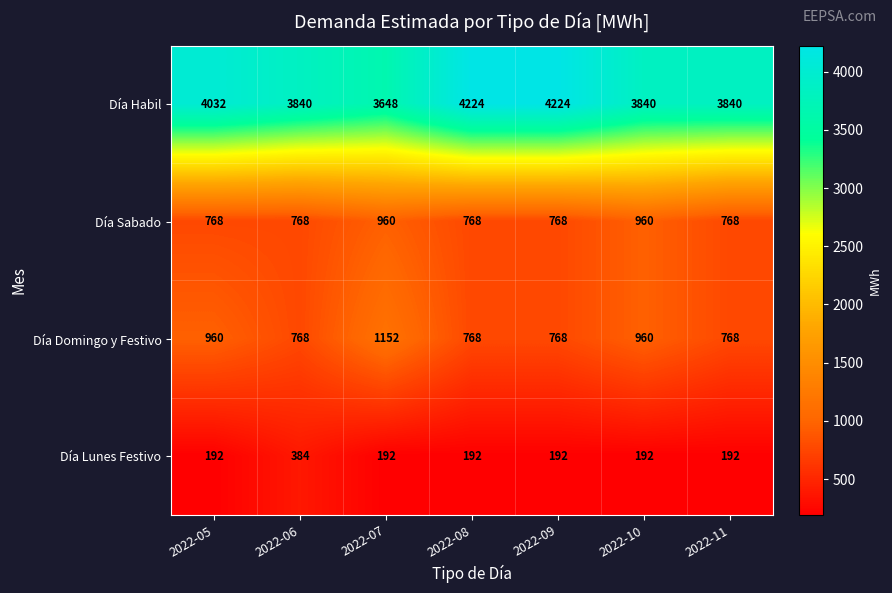

Which series has the widest spread of values?

Día Habil